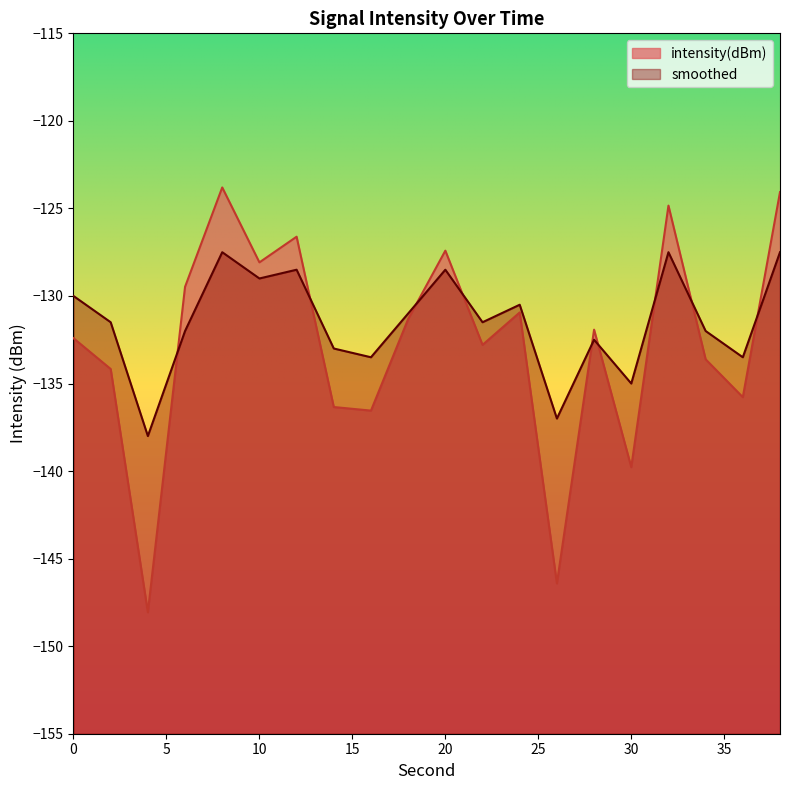

What is the difference between the maximum and minimum values in the intensity(dBm) series?

24.3